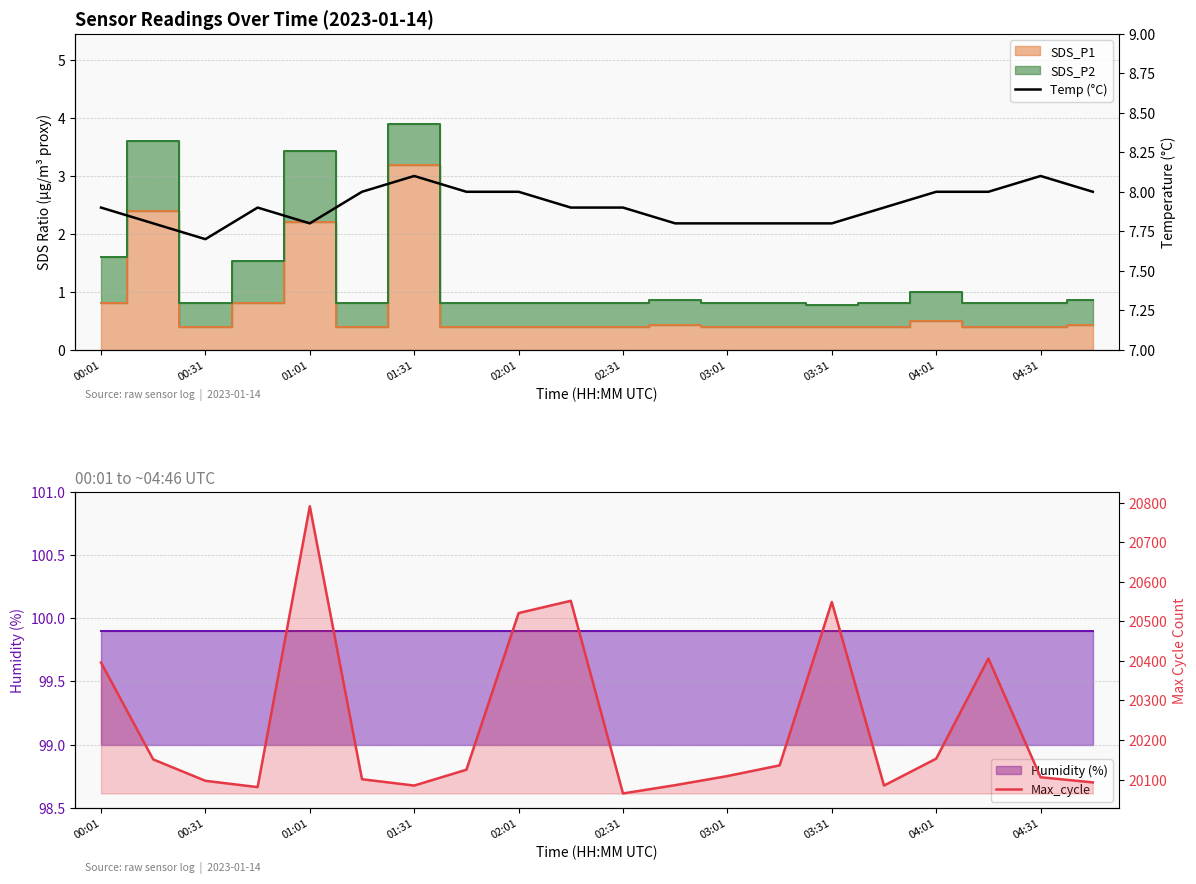

The value of Max_cycle at 00:31 is 28528.8. True or false?

False